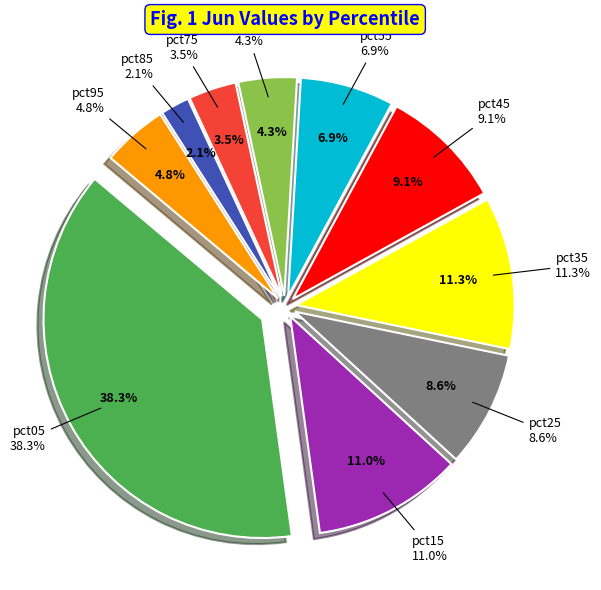

To the nearest percent, what is the average slice percentage?

10%